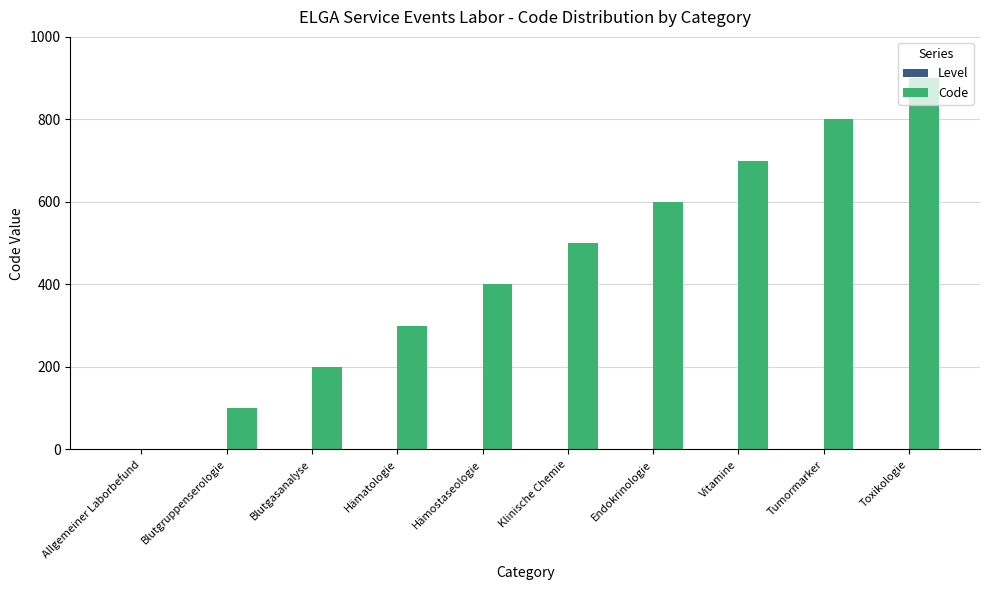

True or false: the data shows 105 at Blutgasanalyse.

False